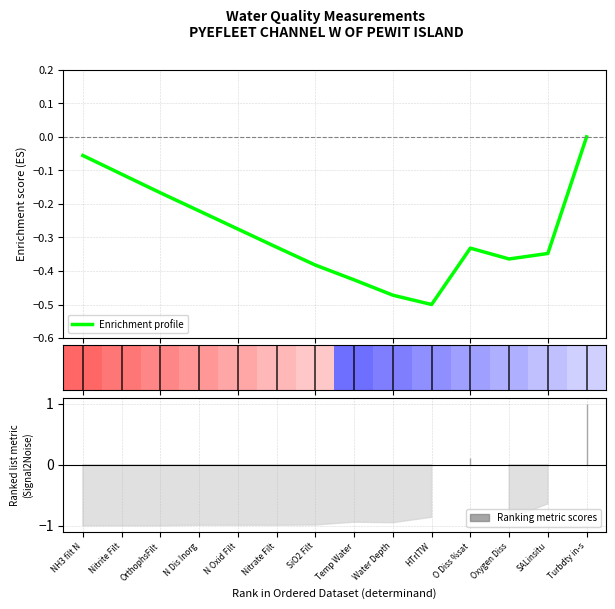

Reading right to left, list all the values displayed in this chart.

Turbdty in-s=0.0	SALinsitu=-0.3	Oxygen Diss=-0.4	O Diss %sat=-0.3	HTrlTW=-0.5	Water Depth=-0.5	Temp Water=-0.4	SiO2 Filt=-0.4	Nitrate Filt=-0.3	N Oxid Filt=-0.3	N Dis Inorg=-0.2	OrthophsFilt=-0.2	Nitrite Filt=-0.1	NH3 filt N=-0.1